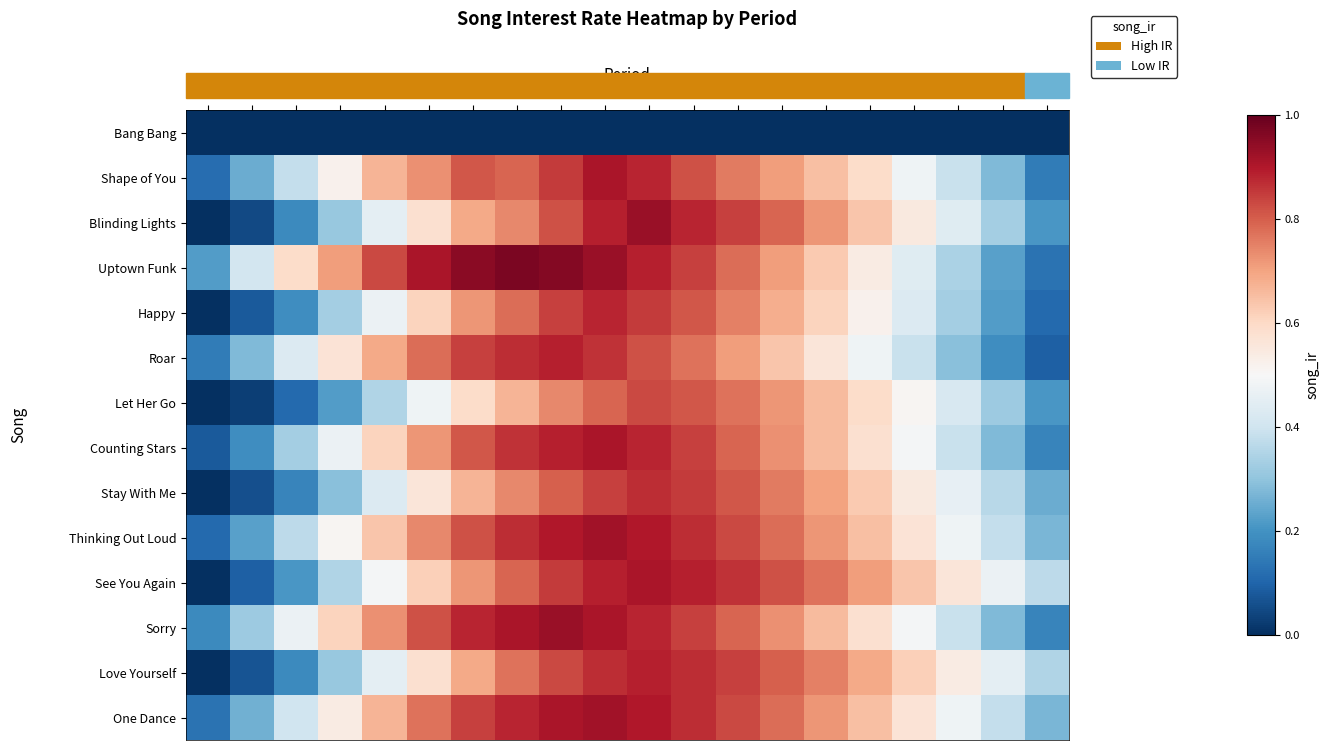

Between 7 and 18, which is larger?

7